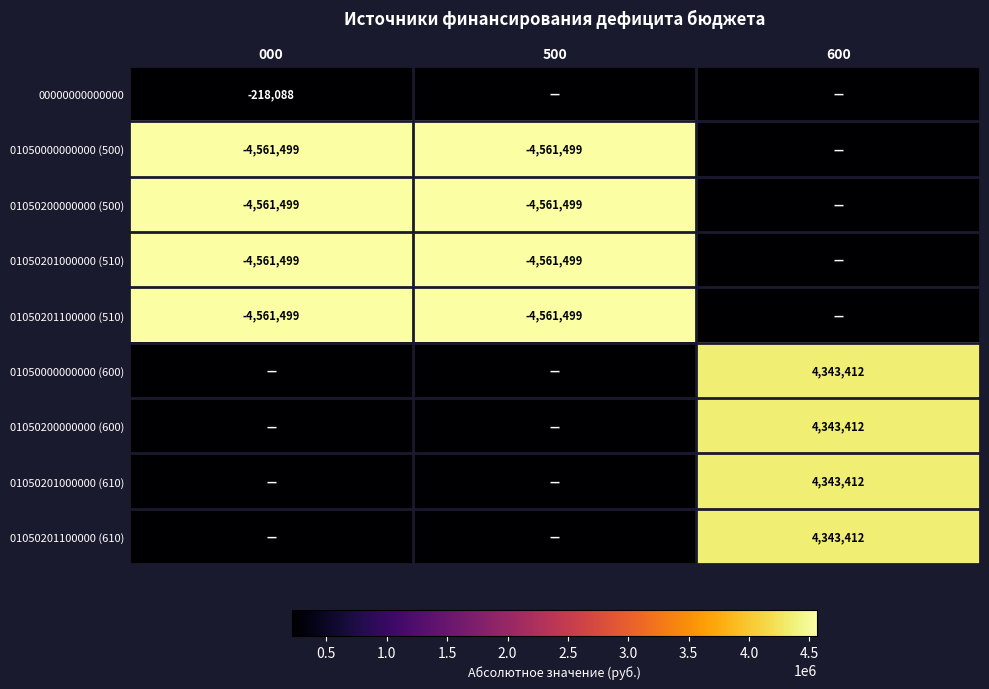

What is the difference between the highest and lowest values at 600?

4343411.5